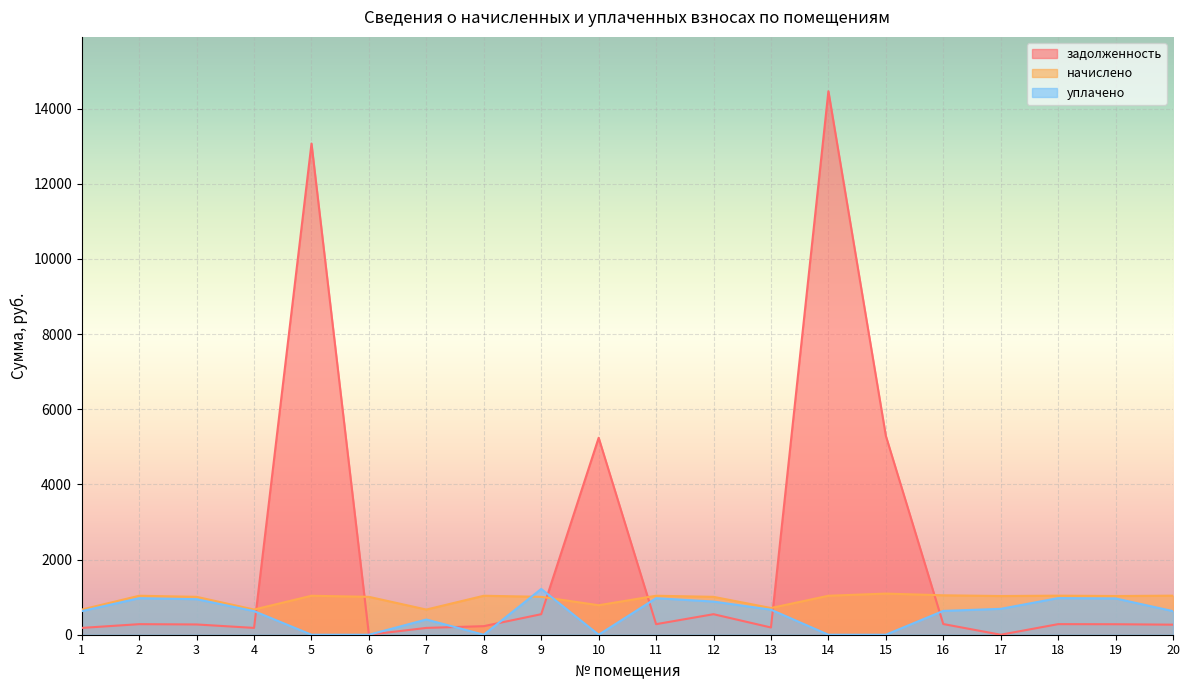

After their last crossing, which series has the higher values: начислено or уплачено?

начислено